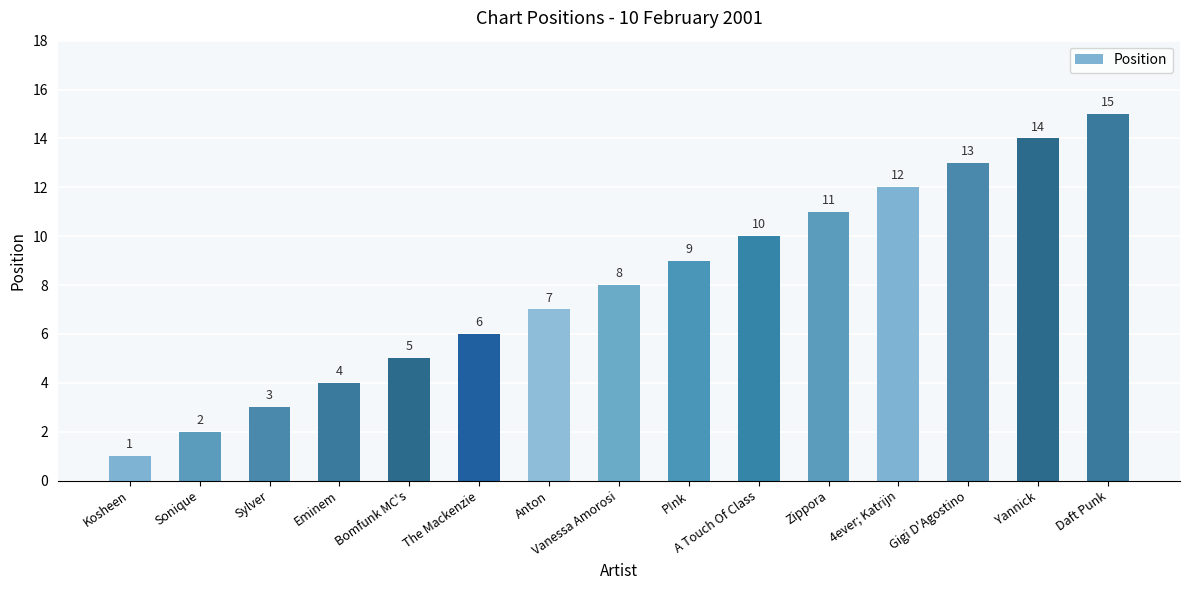

The chart shows a value of 3 at Sylver. True or false?

True